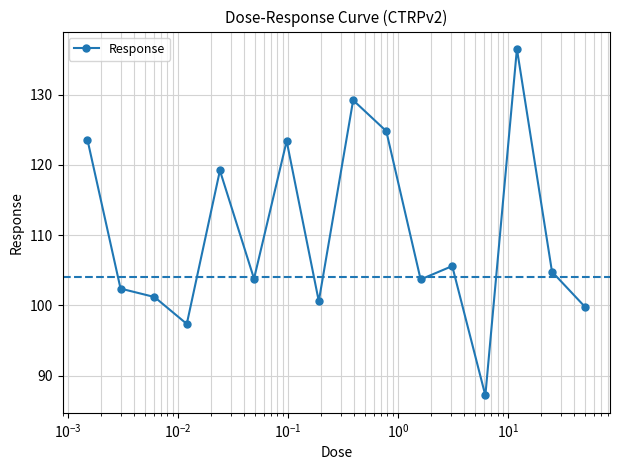

True or false: there are more than 0 points higher than both neighbors.

True